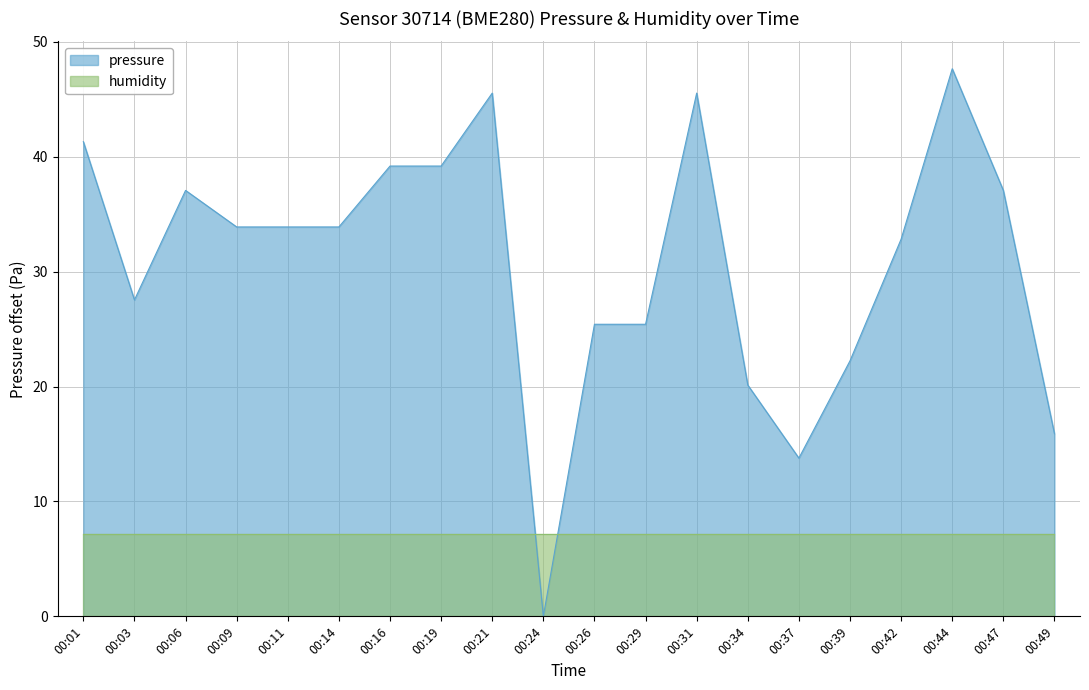

Reading left to right, list all the values displayed in this chart.

41.3	27.5	37.1	33.9	33.9	33.9	39.2	39.2	45.5	0.0	25.4	25.4	45.5	20.1	13.8	22.2	32.8	47.7	37.1	15.9